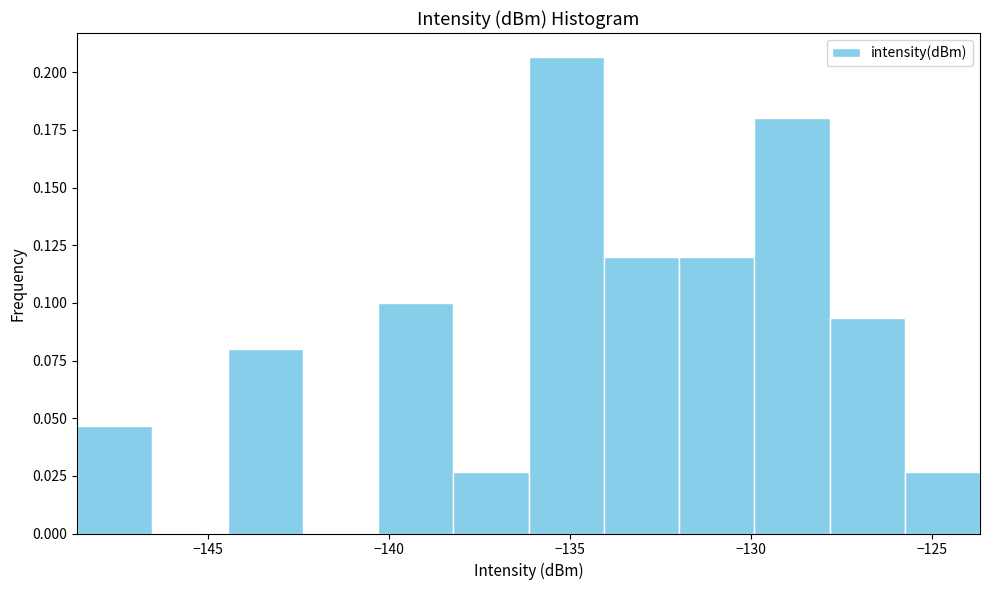

How tall is the bar that spans -128.0 to -126.0 on the x-axis? Neither the bar edges nor the heights are printed on the chart, so give them approximately, as read against the axes.

0.095